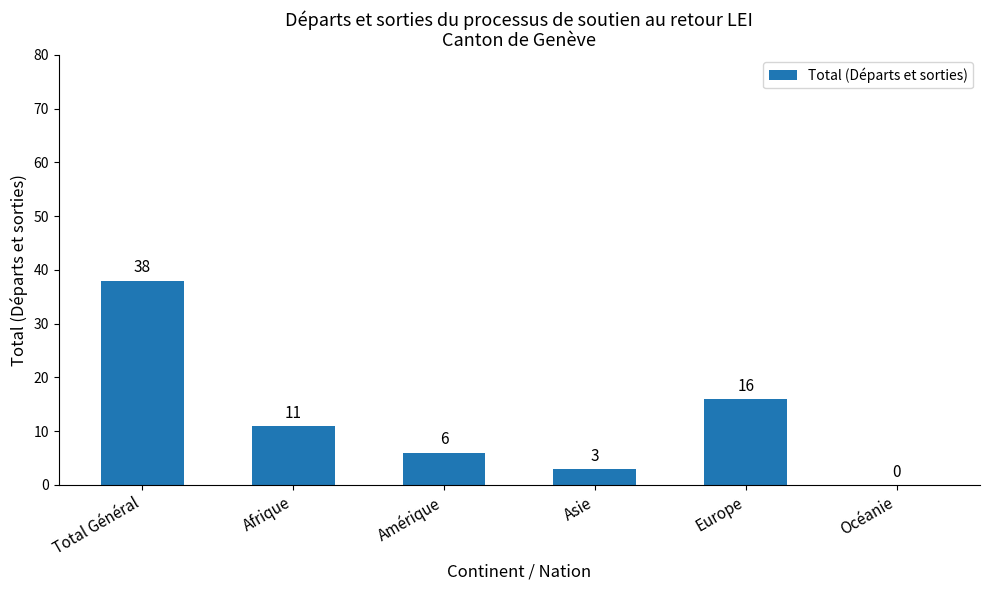

What is the change in value from Afrique to Asie?

-8